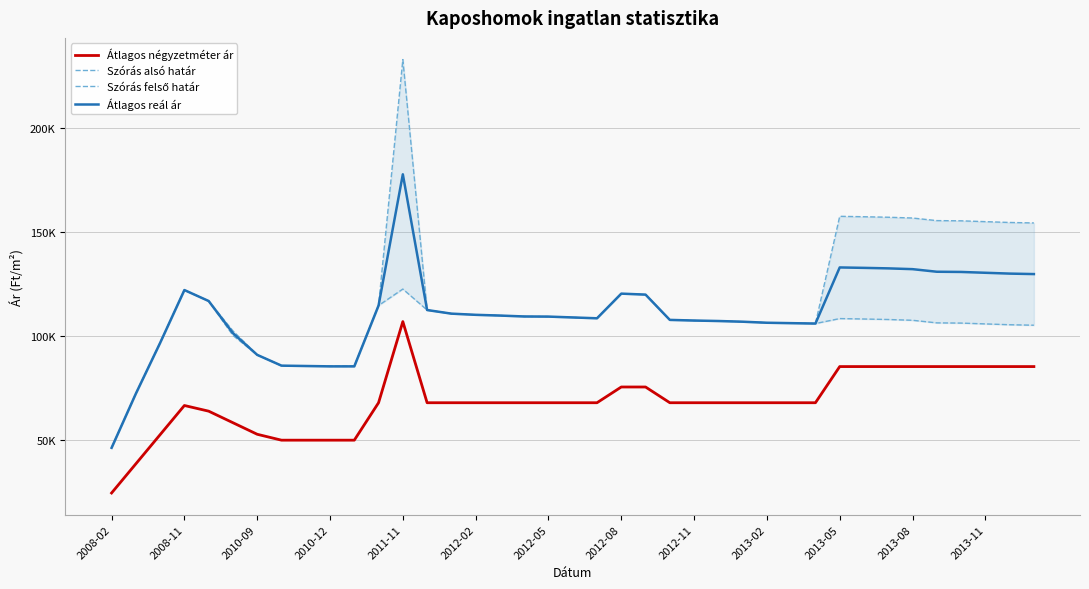

Where is the first local minimum for Szórás alsó határ?

20